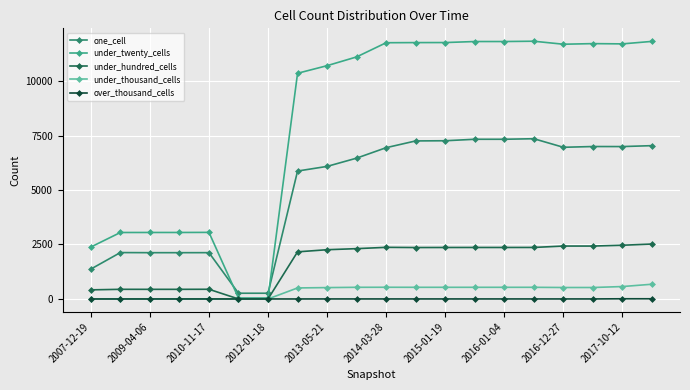

At how many categories does at least one series exceed 4250?

13